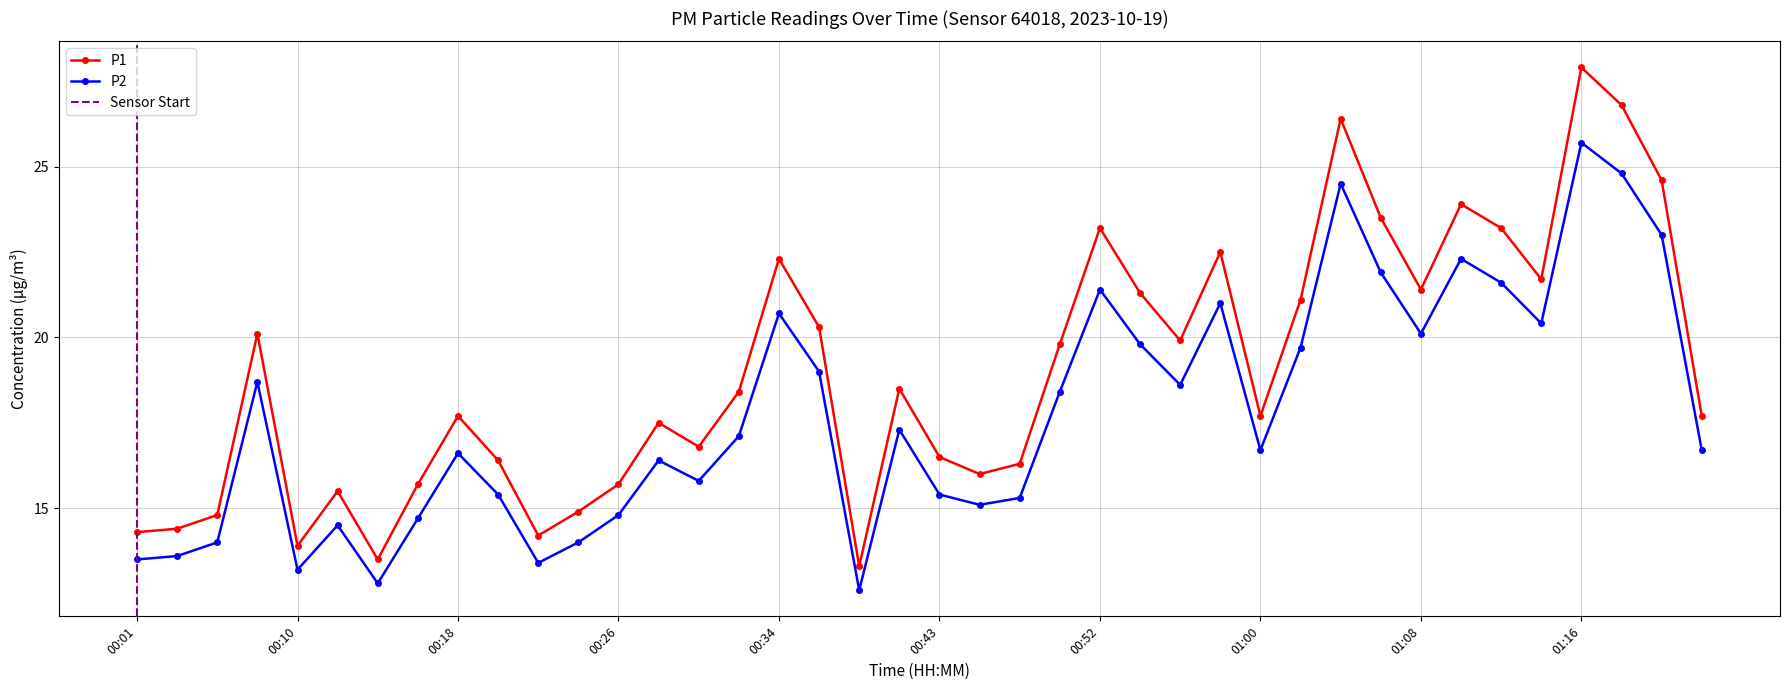

What is the sum of all P1 values?

759.6